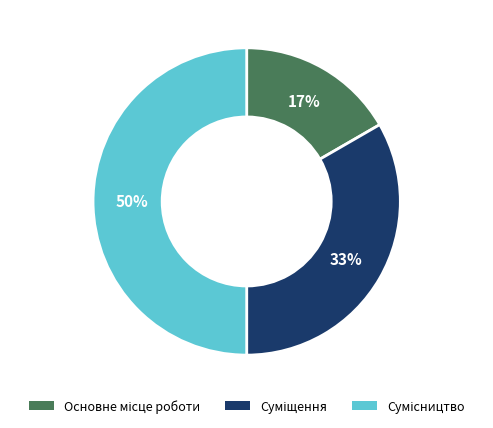

To the nearest percent, what is the difference between the largest and smallest slice percentages?

33%